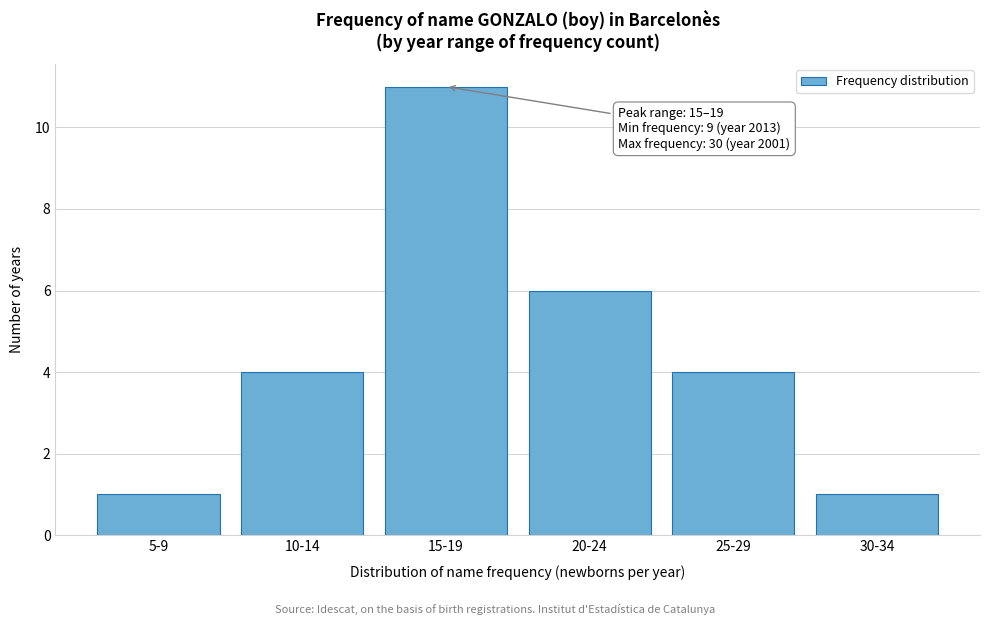

Reading right to left, list all the values displayed in this chart.

1	4	6	11	4	1